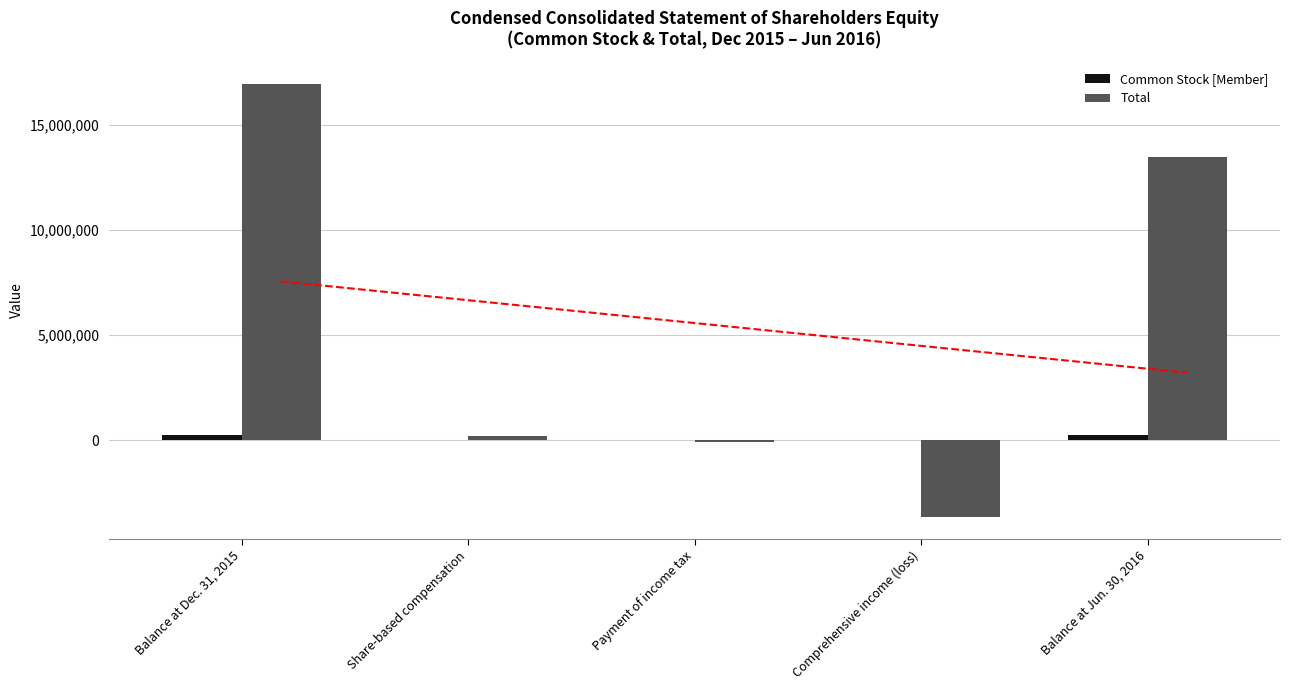

Which series has the largest range (max minus min)?

Total